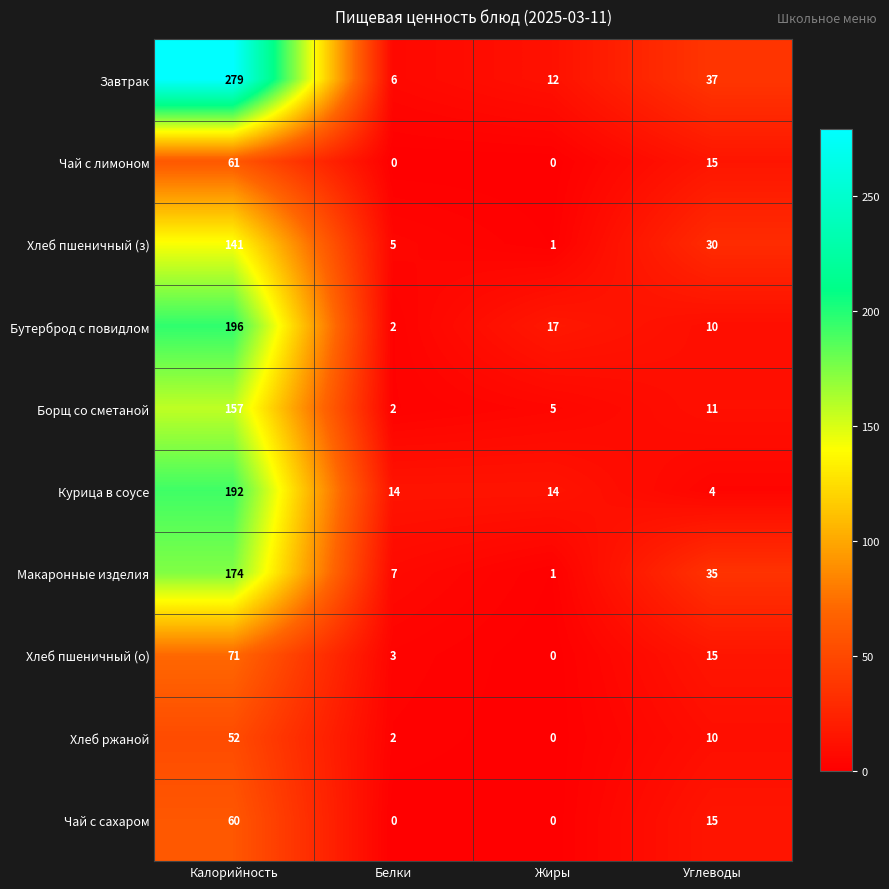

At which category is the sum across all series the highest?

Калорийность